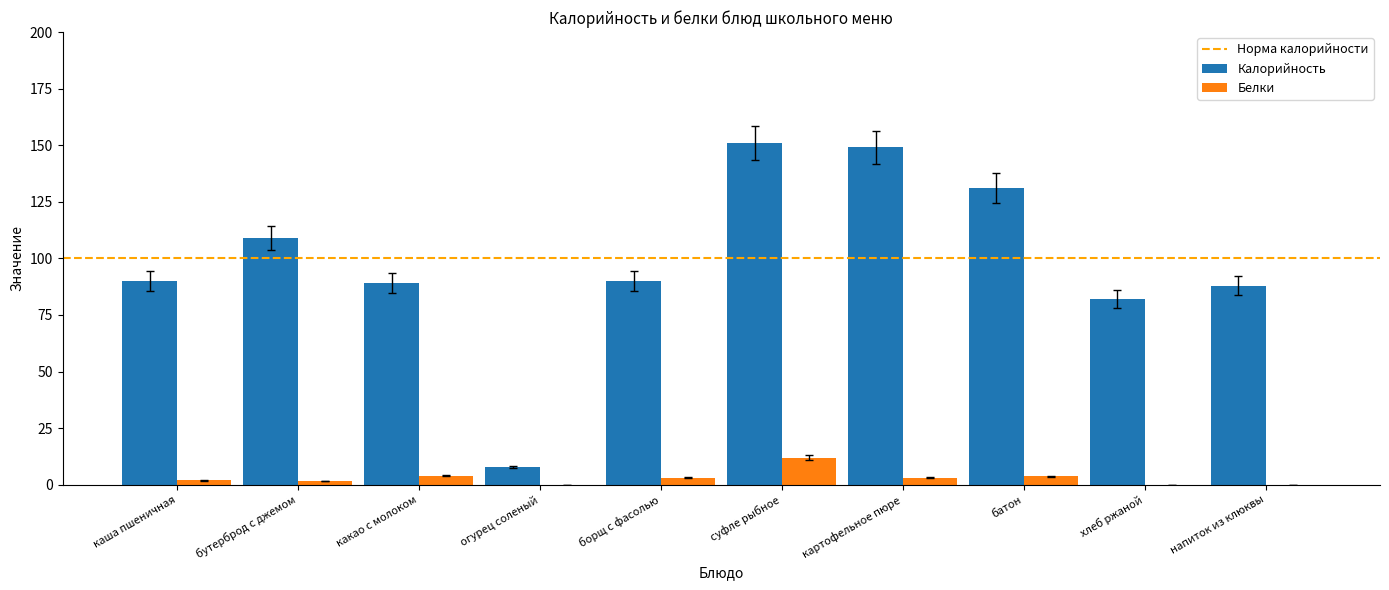

Read the Калорийность value at напиток из клюквы.

88.0